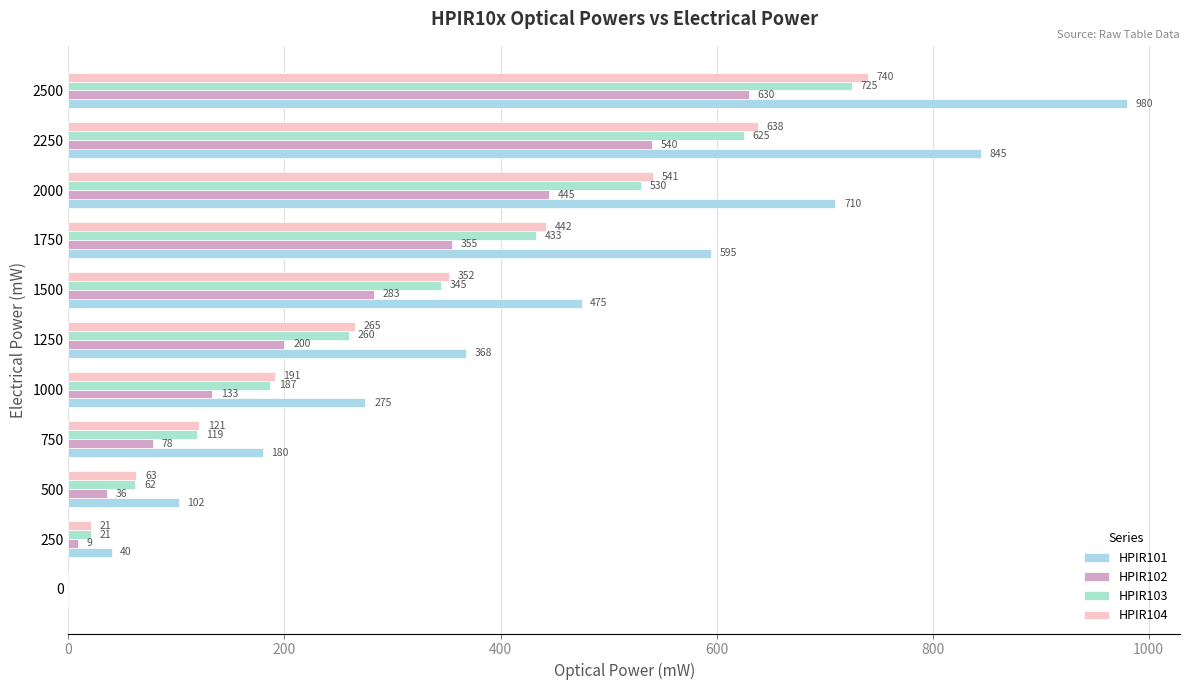

How many values in HPIR103 are above zero?

10